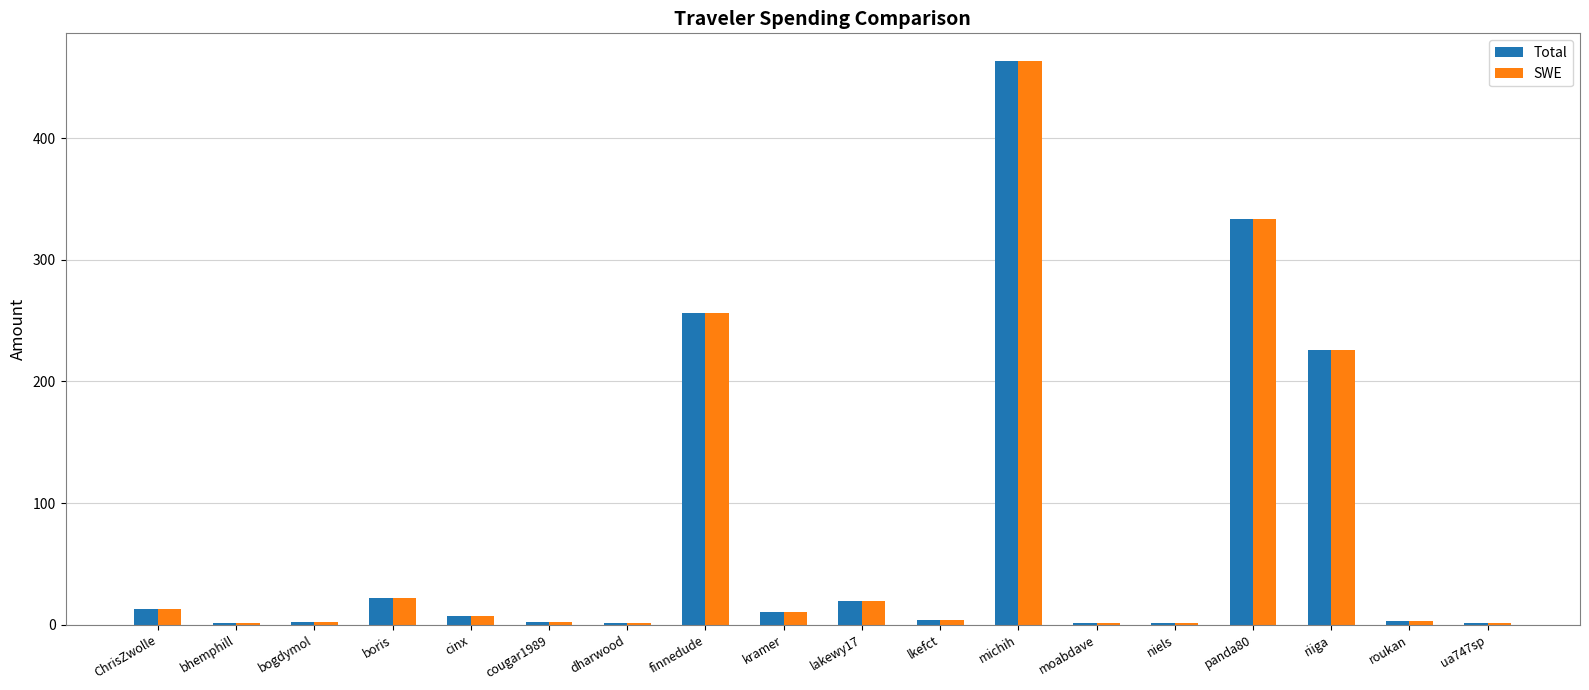

What are all the series names shown in the legend?

Total, SWE